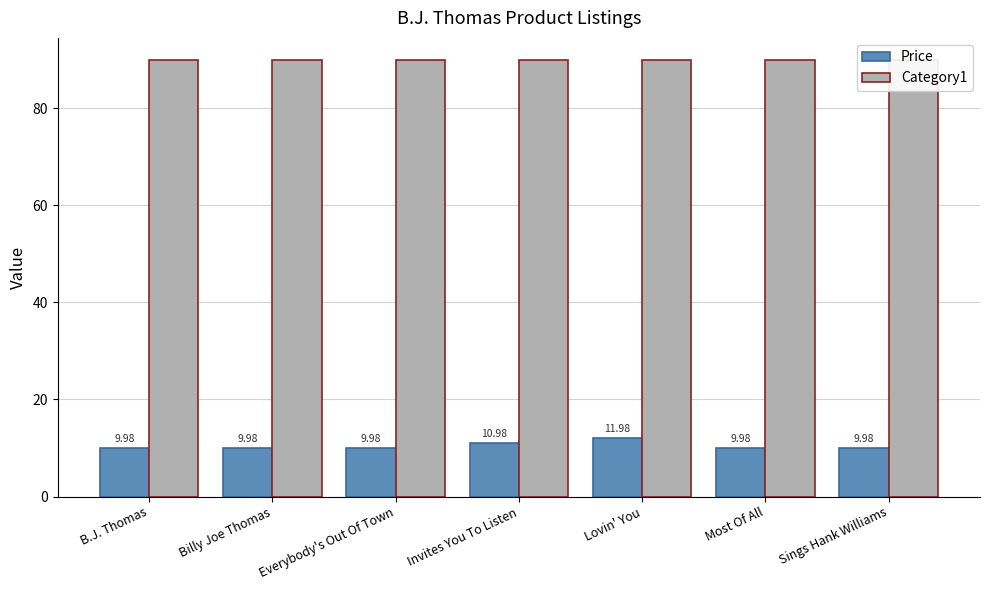

What are all the series names shown in the legend?

Price, Category1